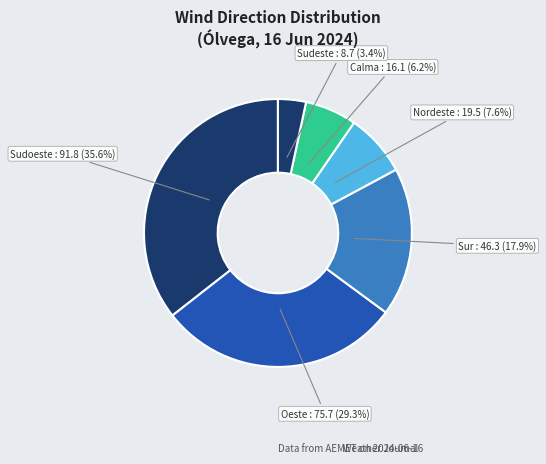

How many segments does this pie chart have?

6